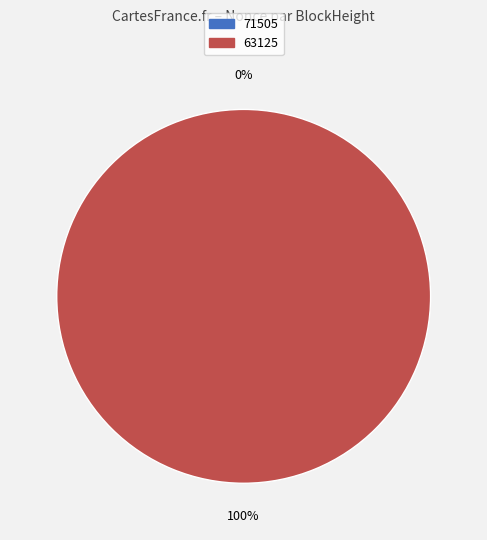

Which has a higher value, 71505 or 63125?

63125